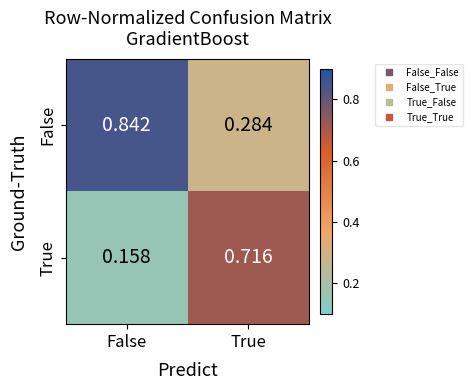

Which series has the largest total across all categories?

False